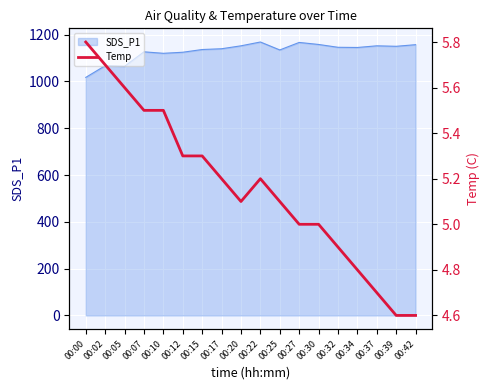

Reading right to left, what are all the values shown in this chart?

4.6	4.6	4.7	4.8	4.9	5.0	5.0	5.1	5.2	5.1	5.2	5.3	5.3	5.5	5.5	5.6	5.7	5.8